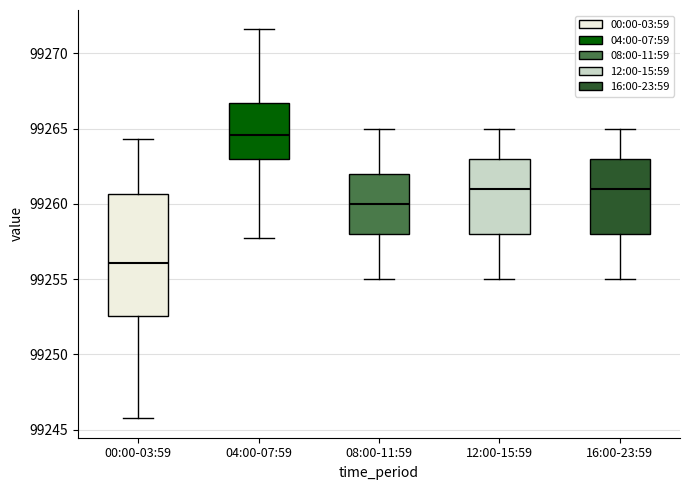

Reading left to right, transcribe this box plot: for each box, give where its median line is, the range the box spans, and where its two whiskers end, as read against the y-axis. The values are not printed on the chart, so give them approximately, as read against the axis.

00:00-03:59: median 99256.0, box 99252.5 to 99260.5, whiskers 99246.0 to 99264.5
04:00-07:59: median 99264.5, box 99263.0 to 99266.5, whiskers 99258.0 to 99271.5
08:00-11:59: median 99260.0, box 99258.0 to 99262.0, whiskers 99255.0 to 99265.0
12:00-15:59: median 99261.0, box 99258.0 to 99263.0, whiskers 99255.0 to 99265.0
16:00-23:59: median 99261.0, box 99258.0 to 99263.0, whiskers 99255.0 to 99265.0